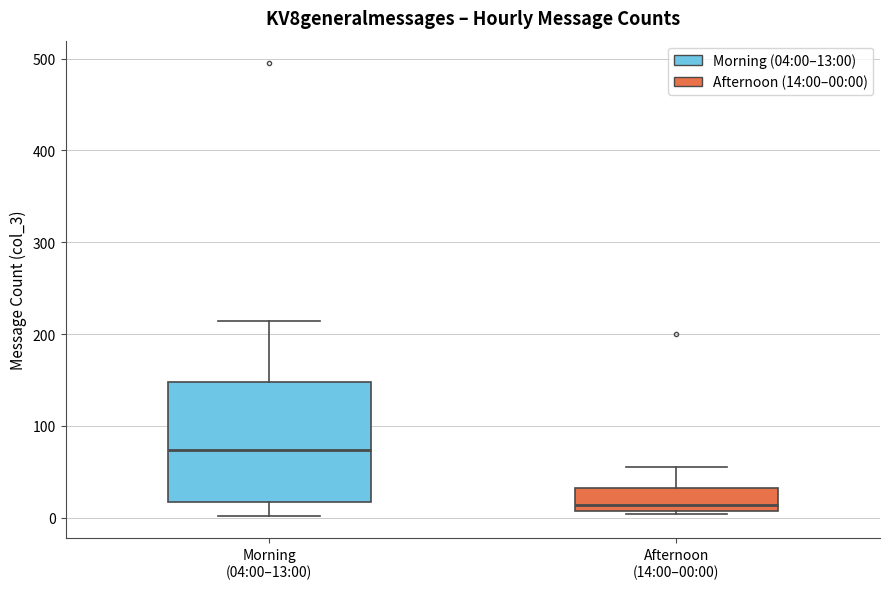

Reading left to right, transcribe this box plot: for each box, give where its median line is, the range the box spans, and where its two whiskers end, as read against the y-axis. The values are not printed on the chart, so give them approximately, as read against the axis.

Morning (04:00–13:00): median 70, box 20 to 150, whiskers 0 to 210
Afternoon (14:00–00:00): median 10 (just above the box's lower edge), box 10 to 30, whiskers 0 to 60